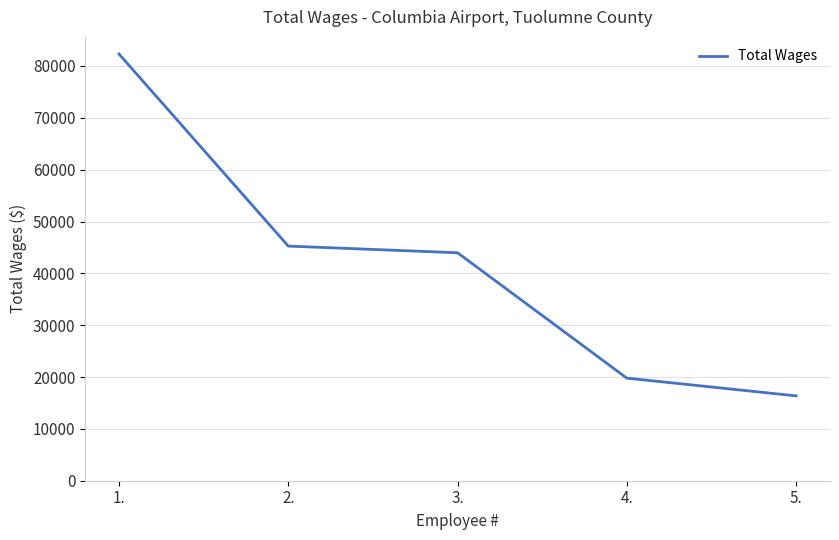

What is the greatest value displayed?

82316